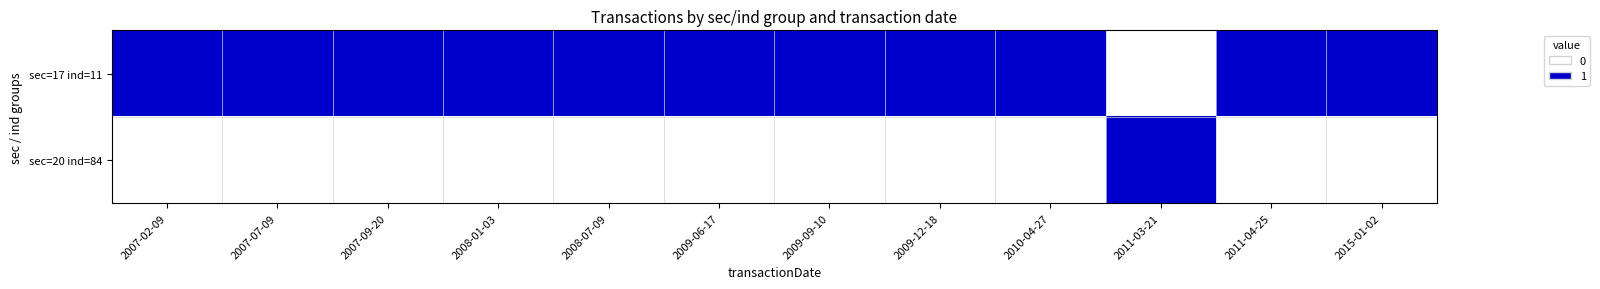

Rank the series by their maximum value, from lowest to highest.

sec=17 ind=11, sec=20 ind=84